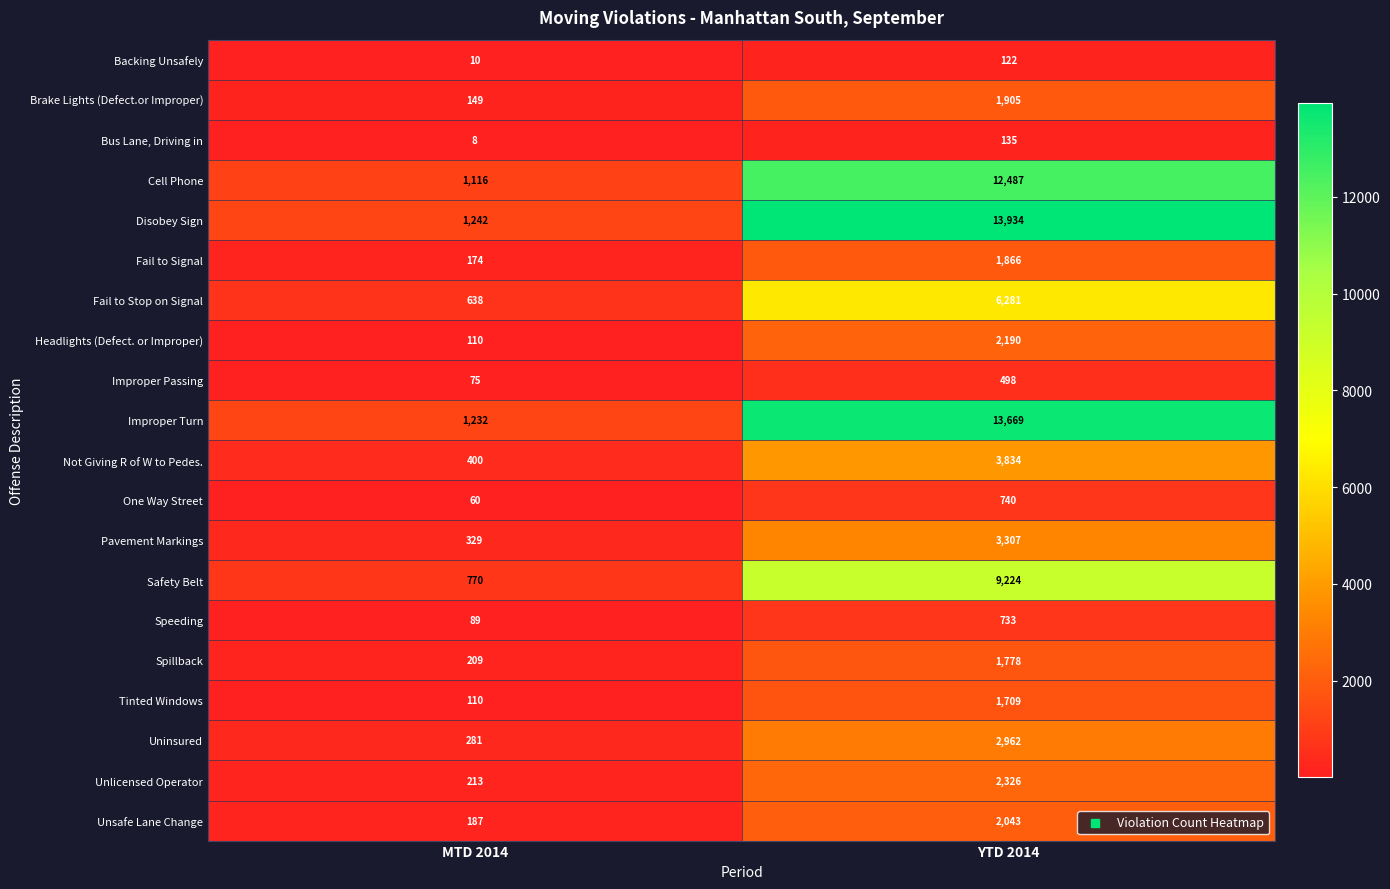

List the labels in order of Uninsured value, smallest first.

MTD 2014, YTD 2014